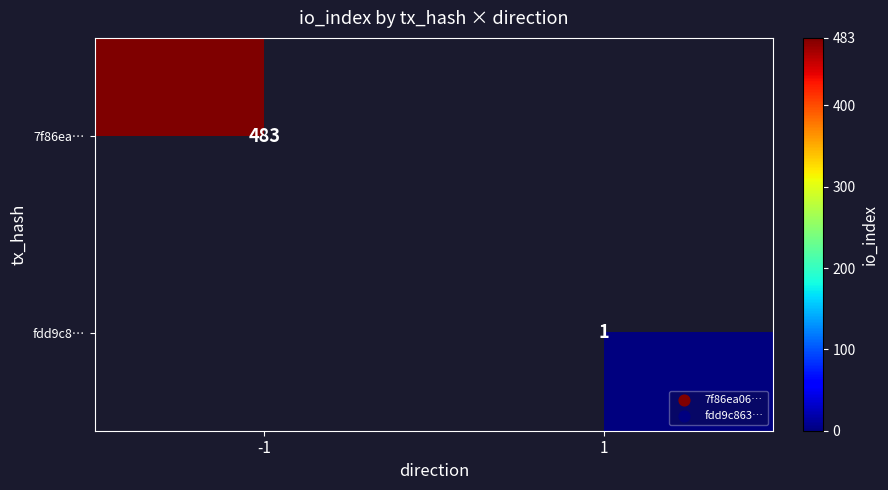

True or false: fdd9c8… has a value of 1 at 1.

True